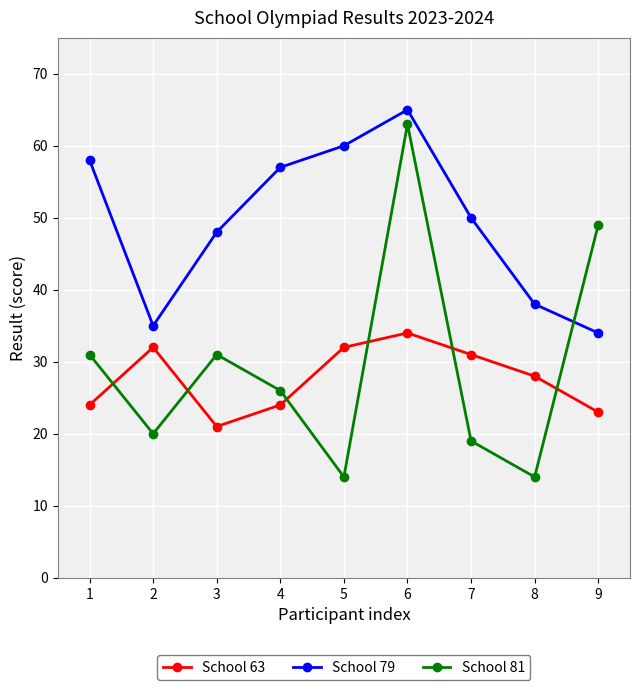

Which series has the largest range (max minus min)?

School 81